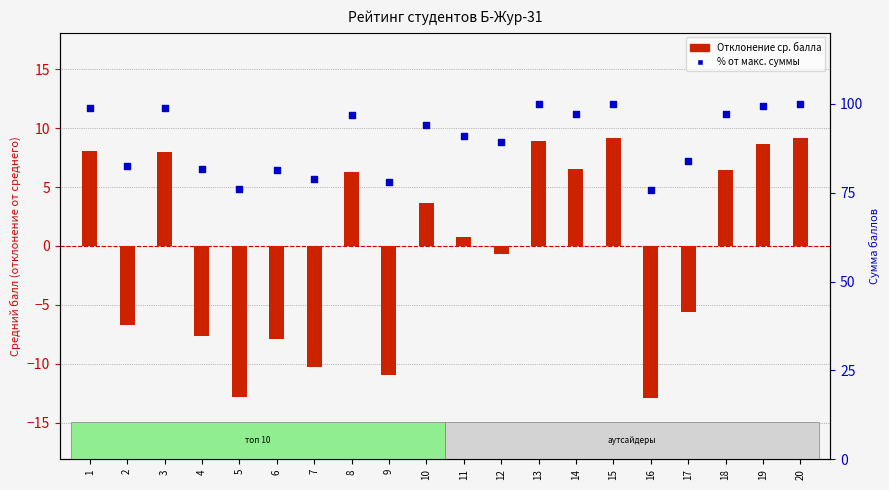

At how many categories does at least one series exceed 18?

20